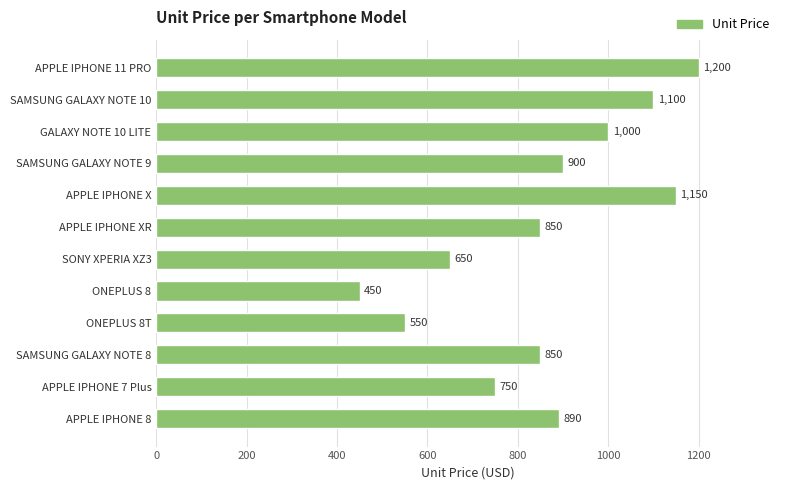

Are the bars grouped side by side (vs. stacked)?

No